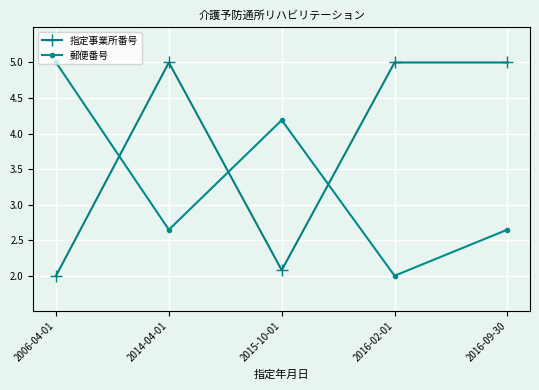

In 指定事業所番号, how many points are lower than both neighbors (excluding endpoints)?

1